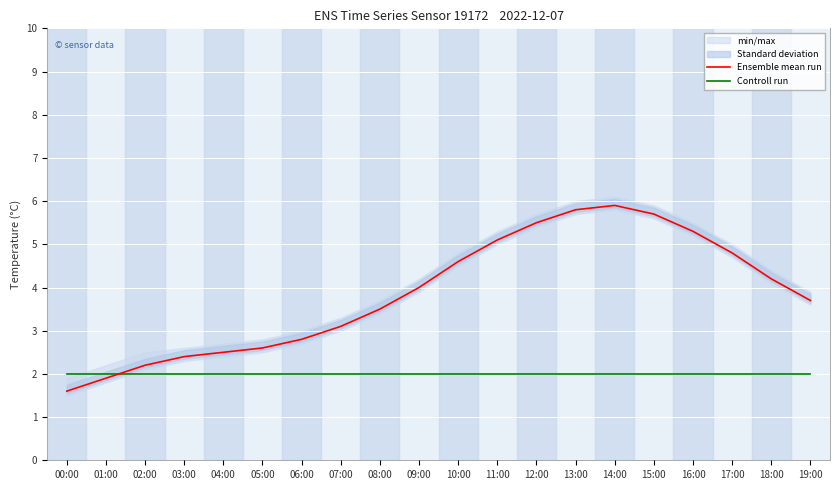

Between 07:00 and 17:00, which series saw the biggest shift?

Ensemble mean run